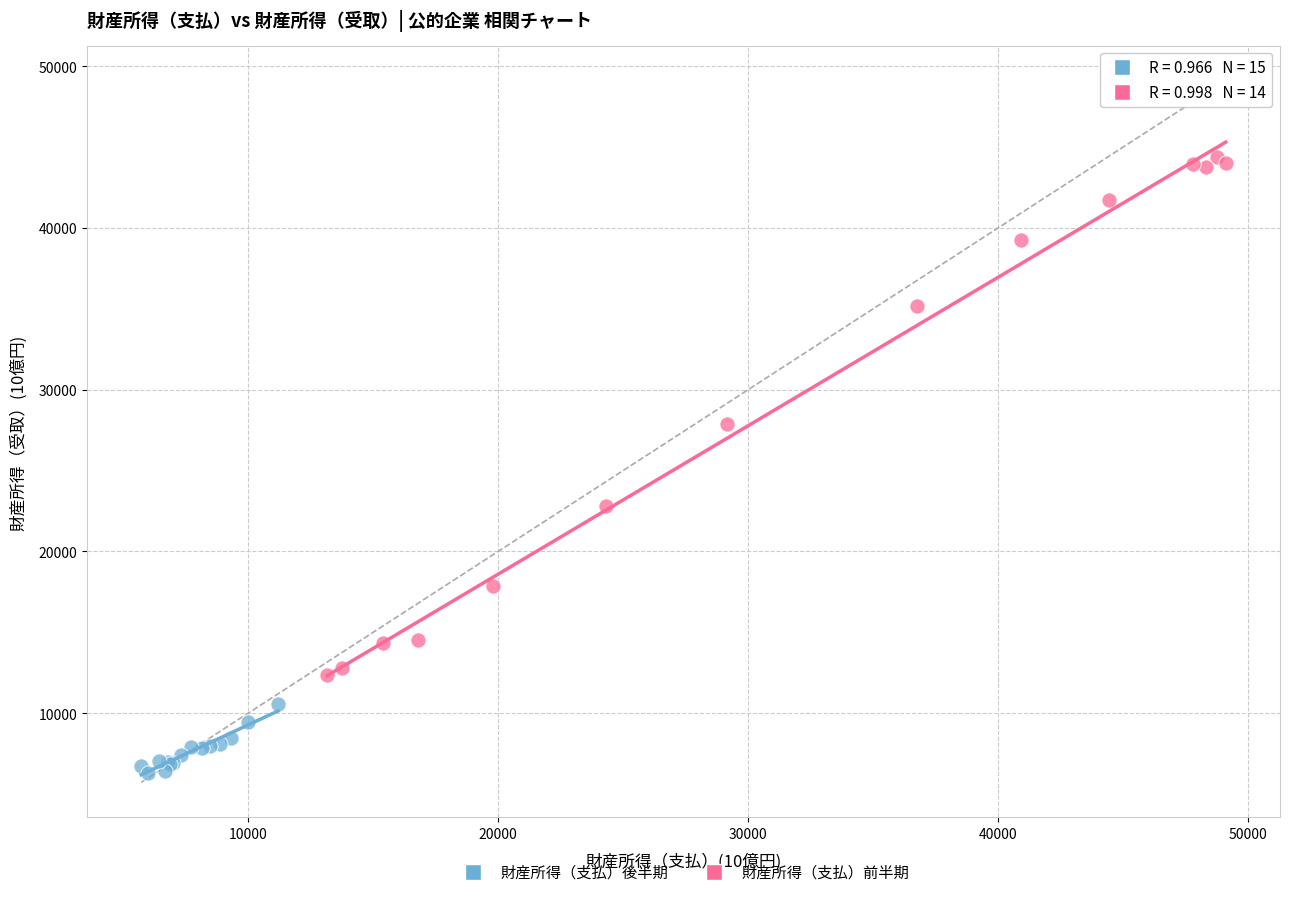

What are all the series names shown in the legend?

財産所得（支払）後半期, 財産所得（支払）前半期